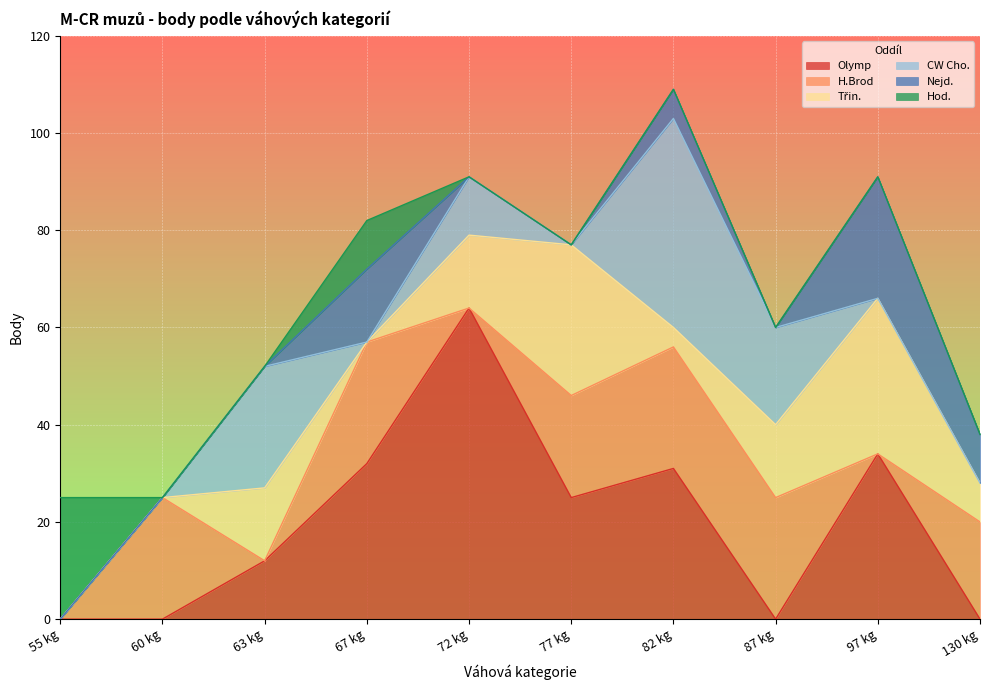

Which has a higher value, 55 kg or 67 kg?

67 kg